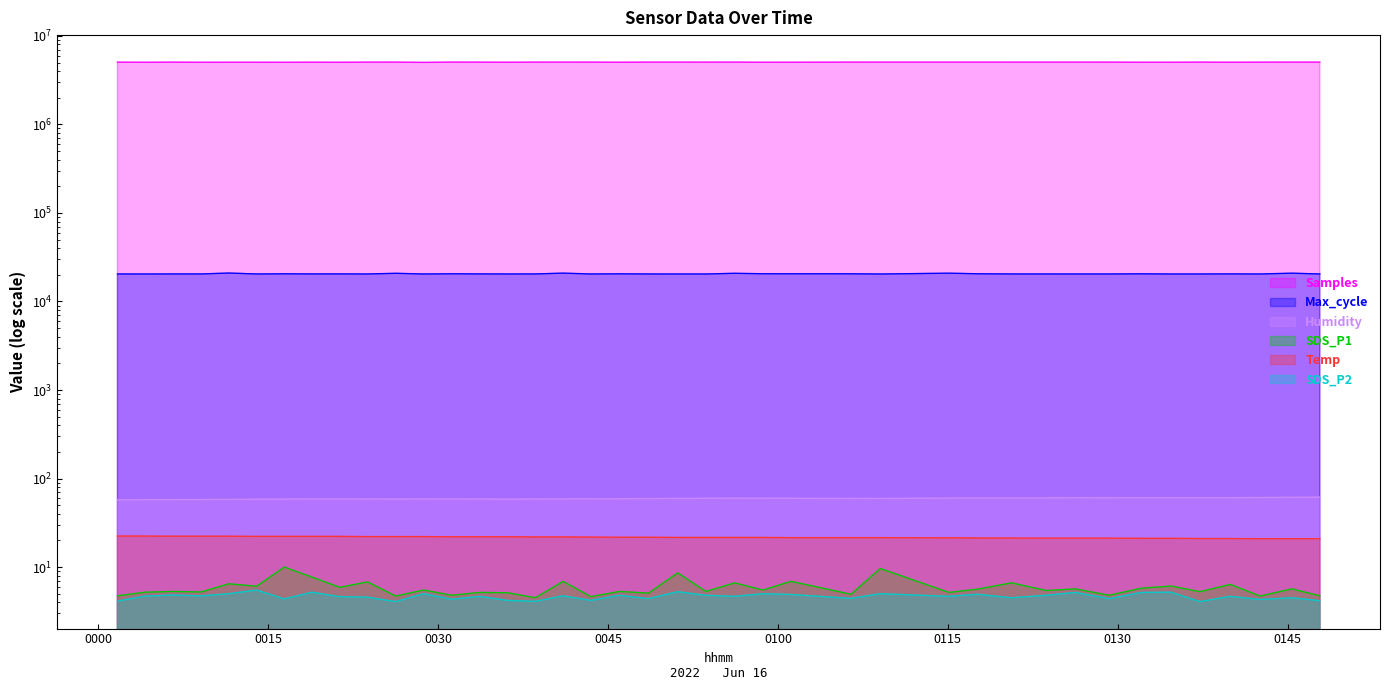

Where is the first local minimum for SDS_P2?

2022/06/16 00:09:04